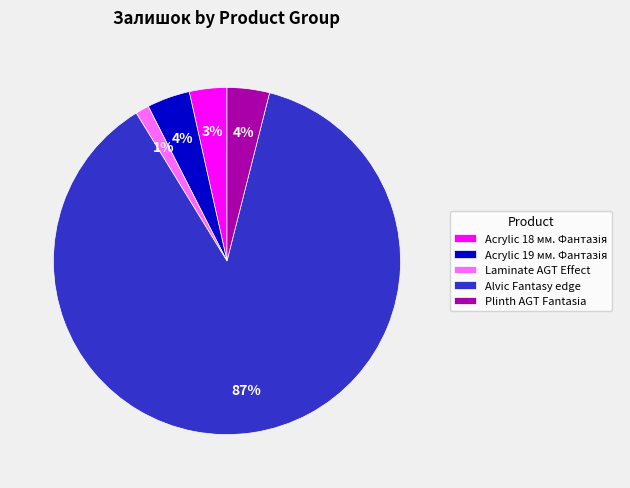

To the nearest percent, what percentage of the pie is Plinth AGT Fantasia?

4%